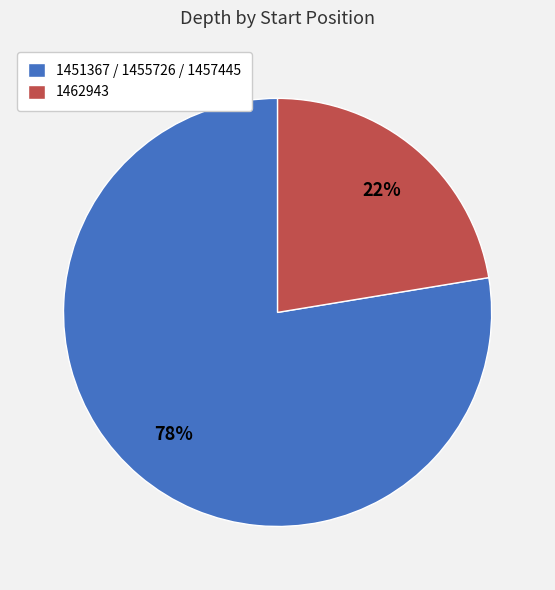

To the nearest percent, what is the average slice percentage?

50%